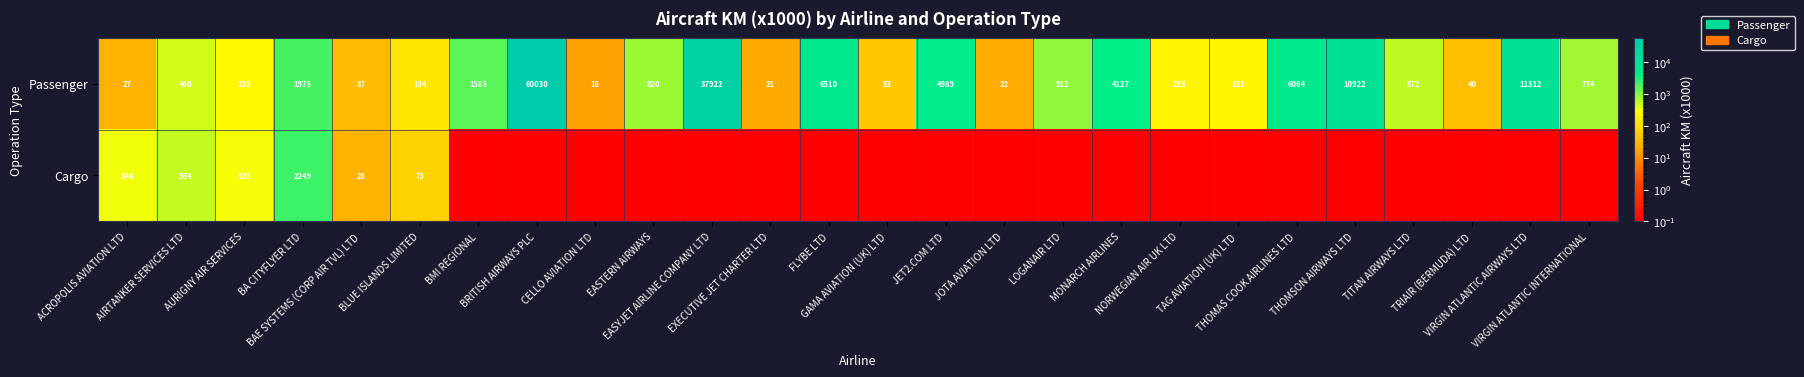

True or false: Passenger has a value of 65.5 at BAE SYSTEMS (CORP AIR TVL) LTD.

False